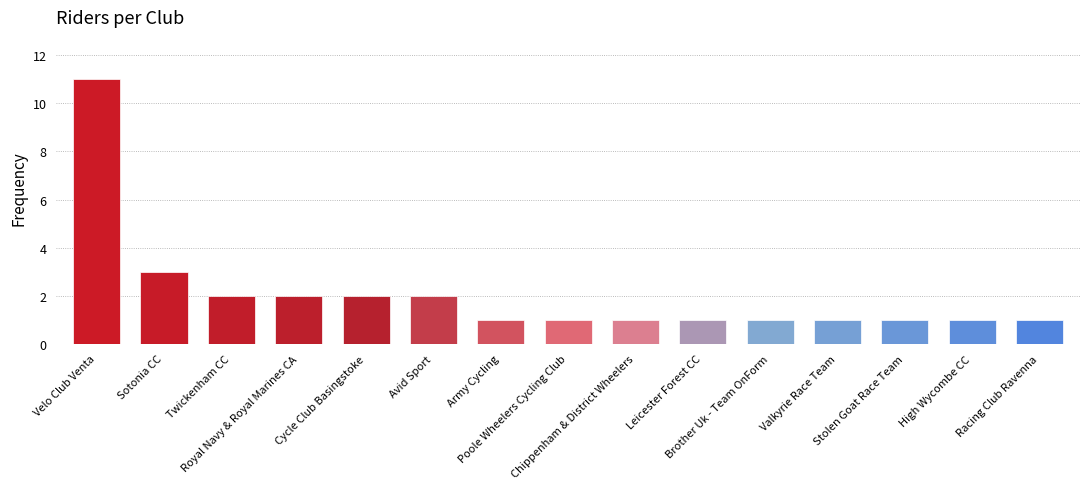

What is the ratio of the value at Racing Club Ravenna to the value at Cycle Club Basingstoke?

0.5